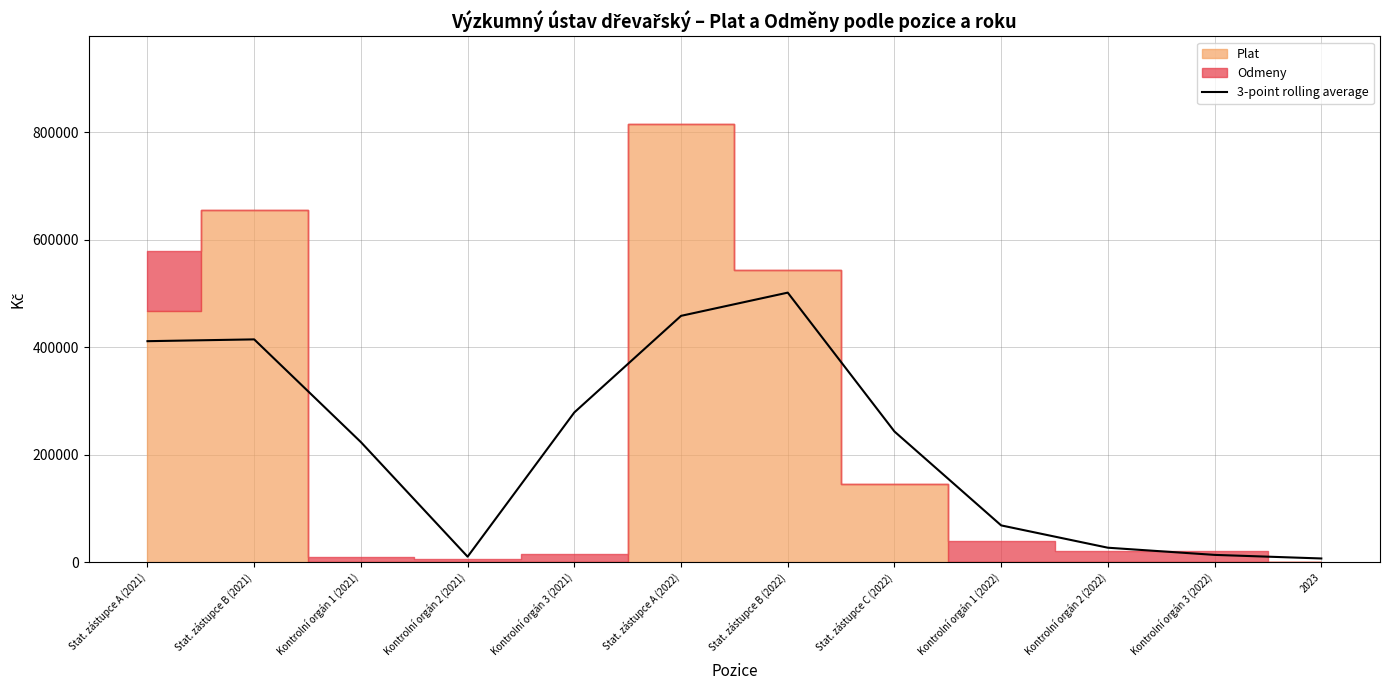

What is the approximate value at Stat. zástupce C (2022)?

242865.3